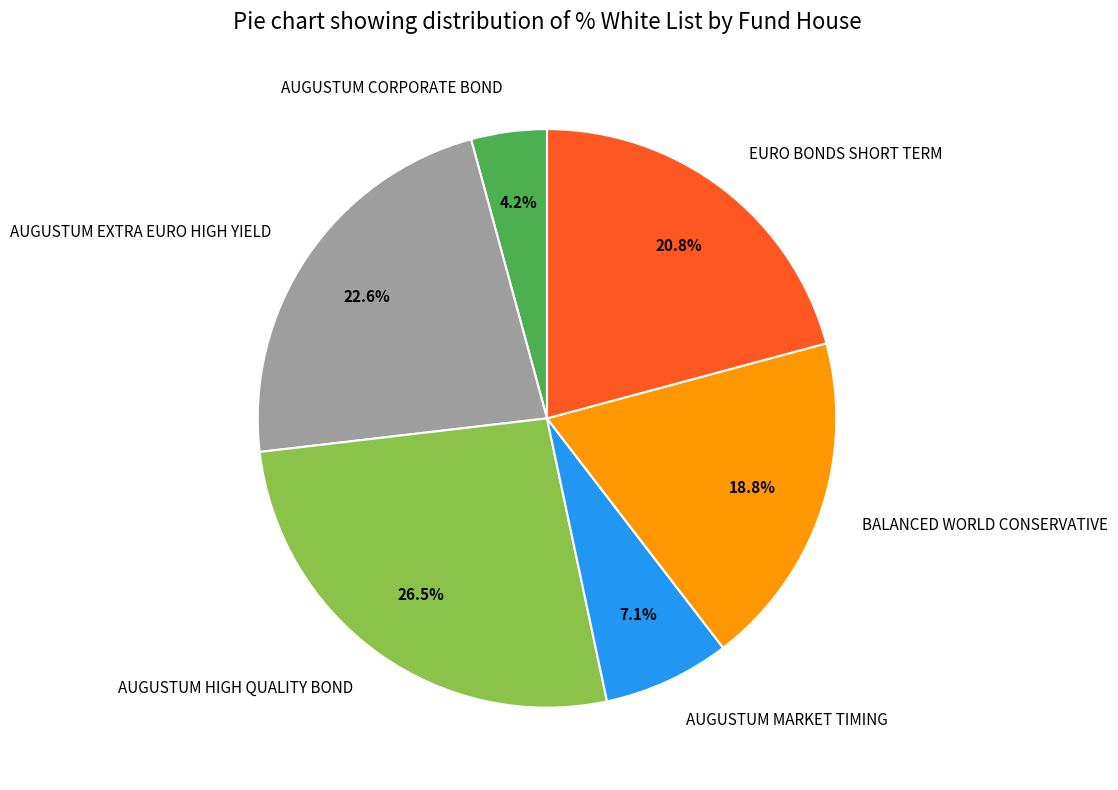

How many slices are in this pie chart?

6